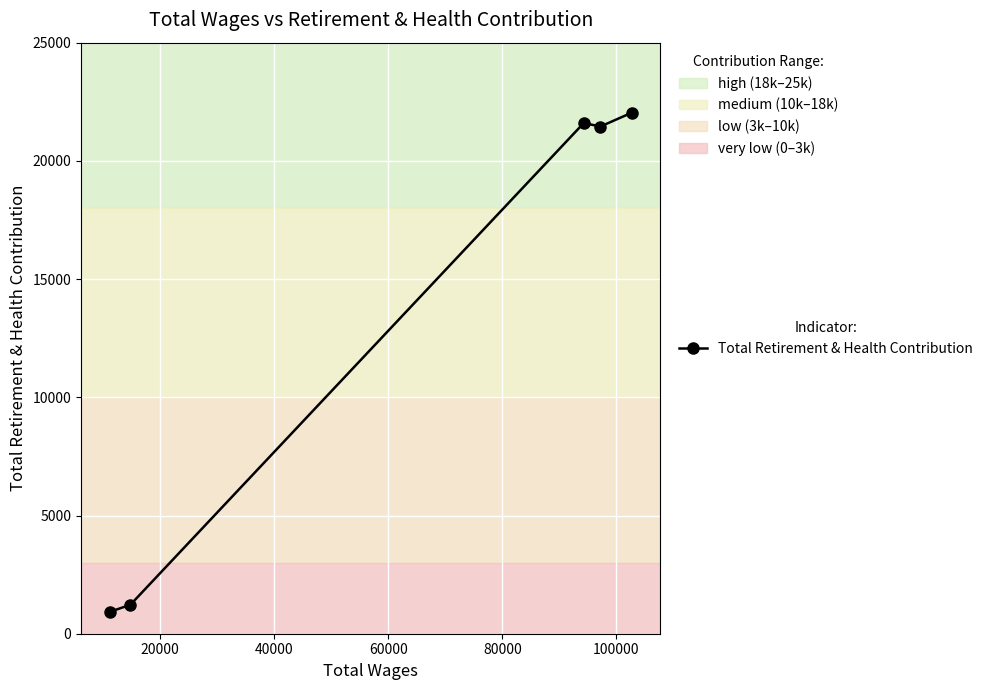

What is the average value?

13448